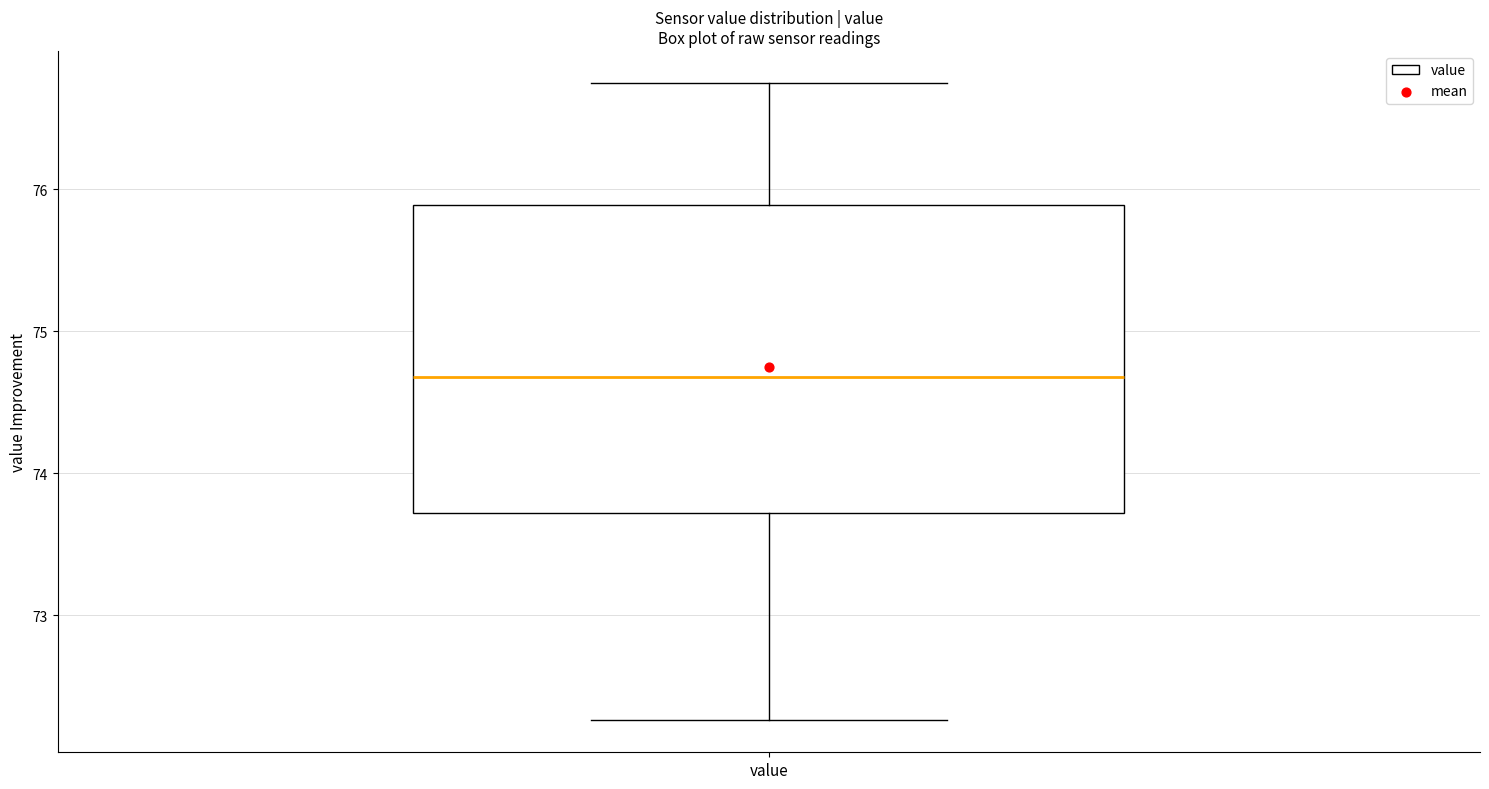

Read this box plot against the y-axis: the position of the median line, the range covered by the box, and the ends of both whiskers. The values are not printed on the chart, so give them approximately, as read against the axis.

median 74.7, box 73.7 to 75.9, whiskers 72.3 to 76.8